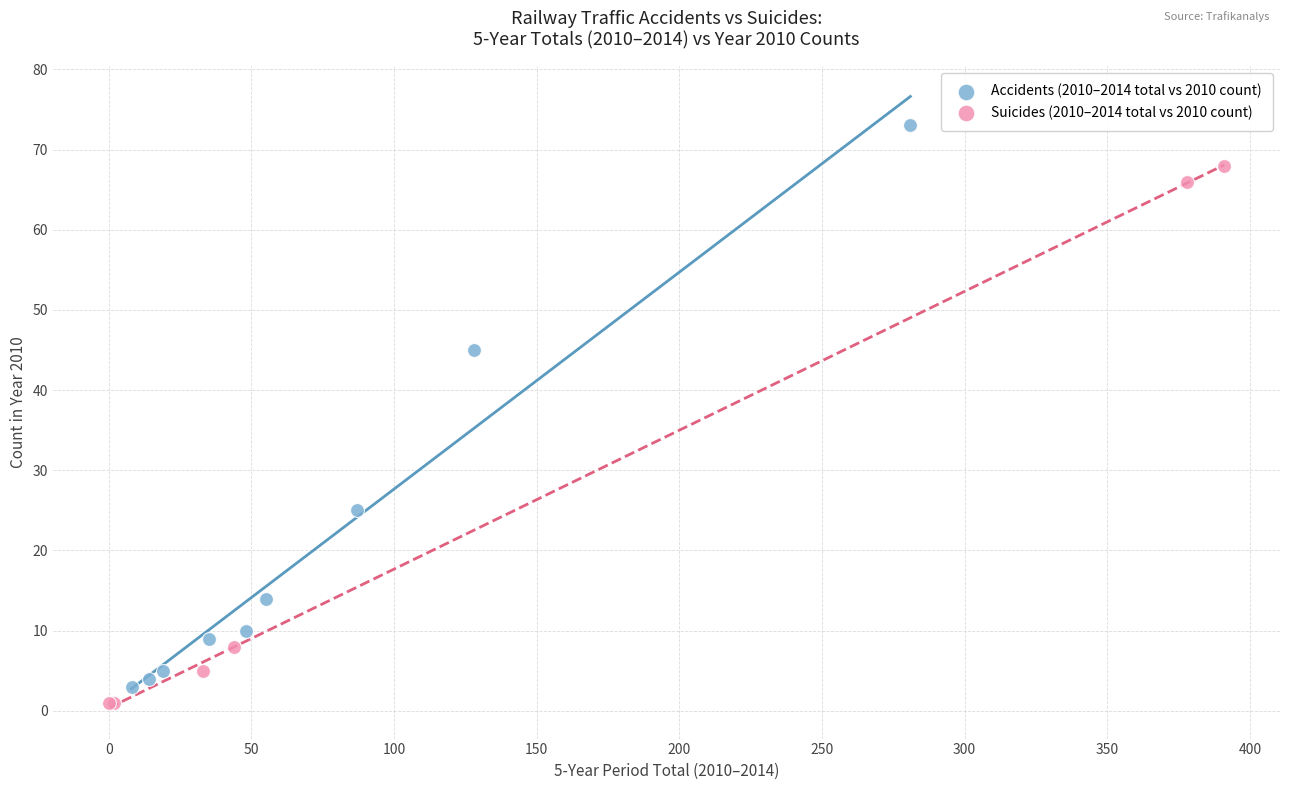

Which series contains the highest Y value?

Accidents (2010–2014 total vs 2010 count)